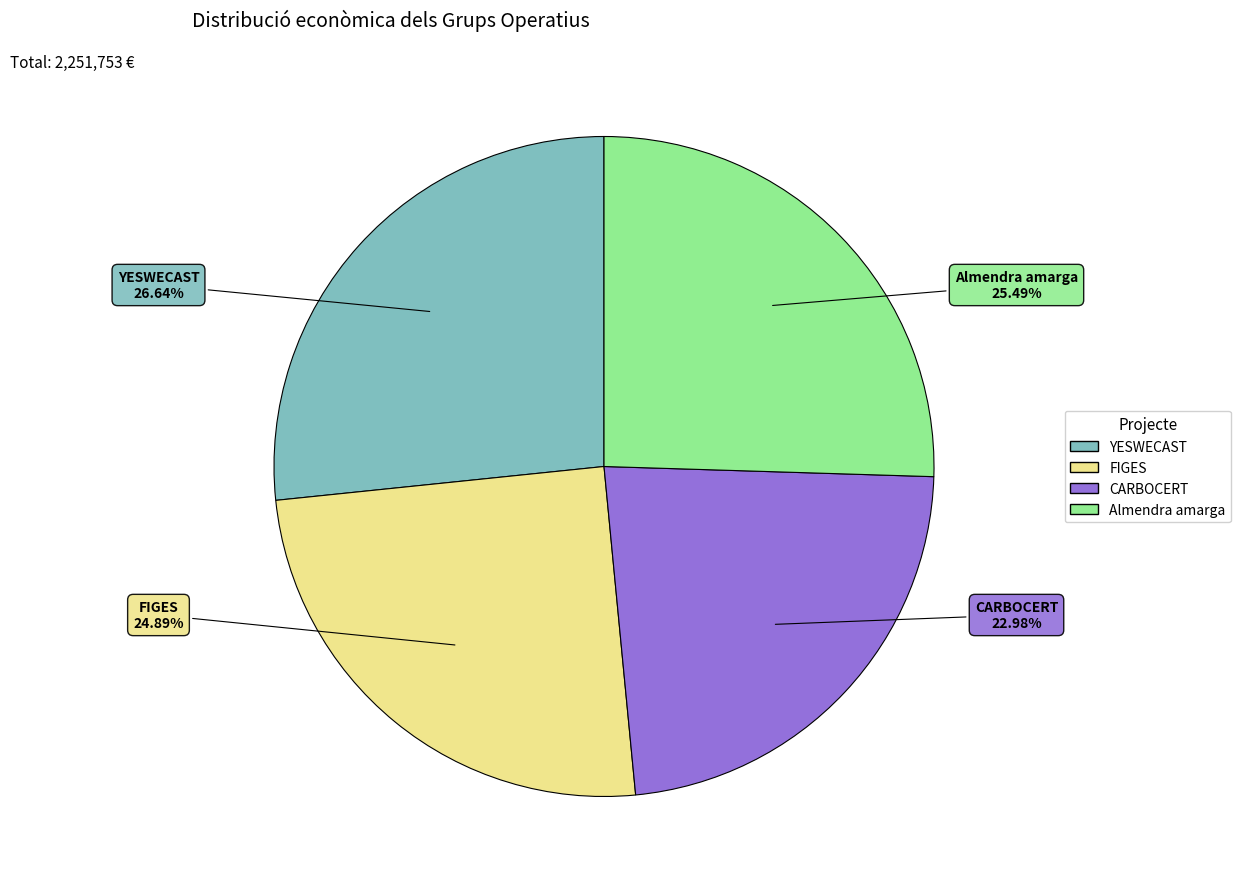

Between Almendra amarga and FIGES, which is larger?

Almendra amarga